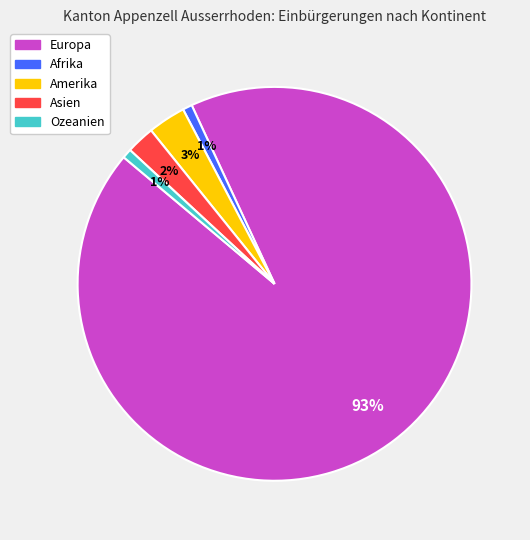

What is the ratio of the value at Ozeanien to the value at Afrika?

1.0